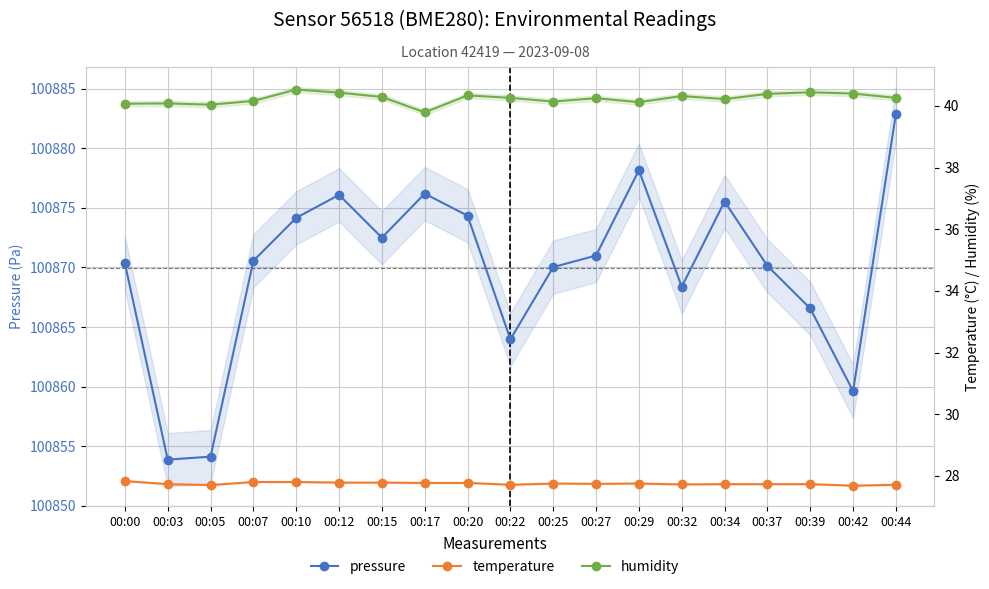

Which has a higher value, 00:44 or 00:05?

00:44